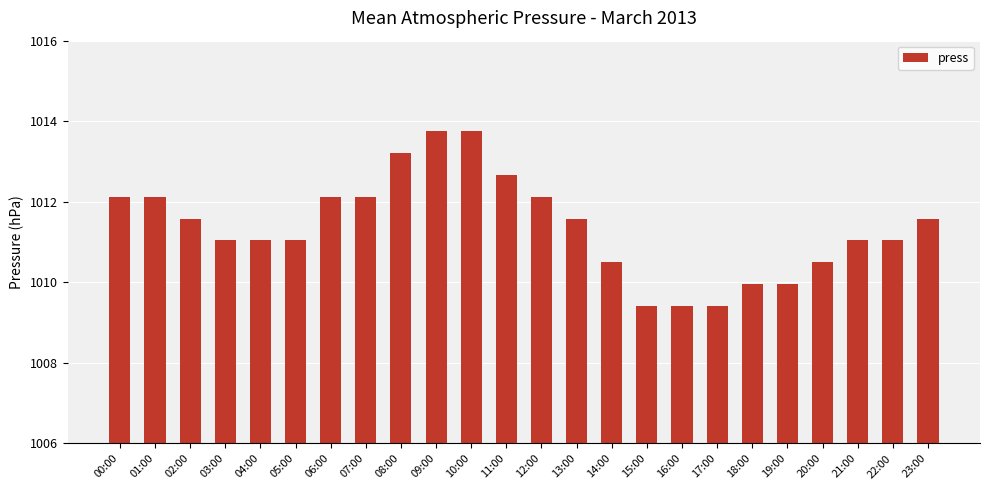

How many data points does each series have?

24